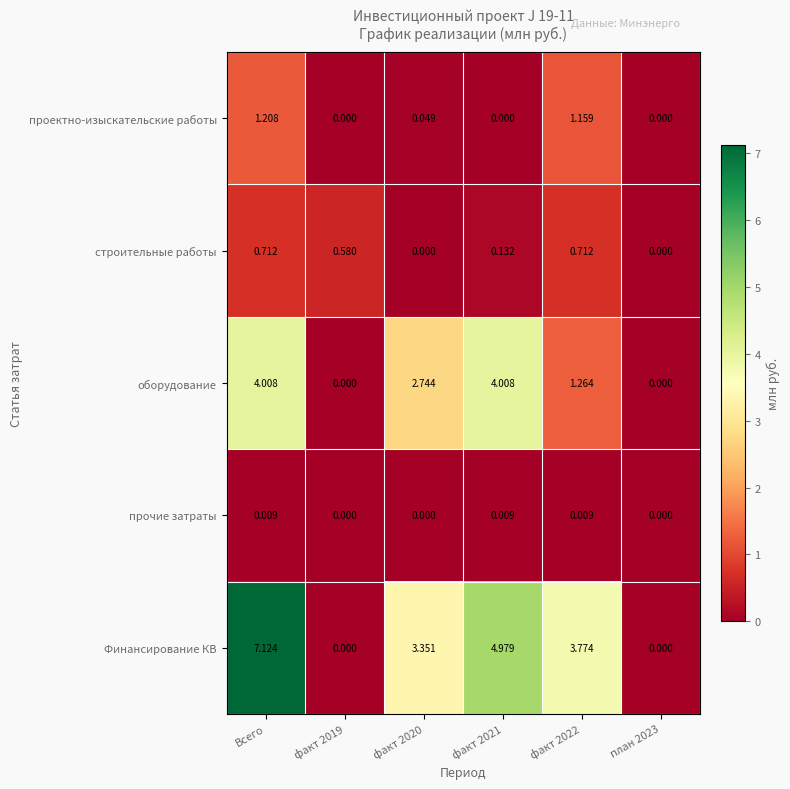

At which category does the chart reach its peak across all series?

Всего